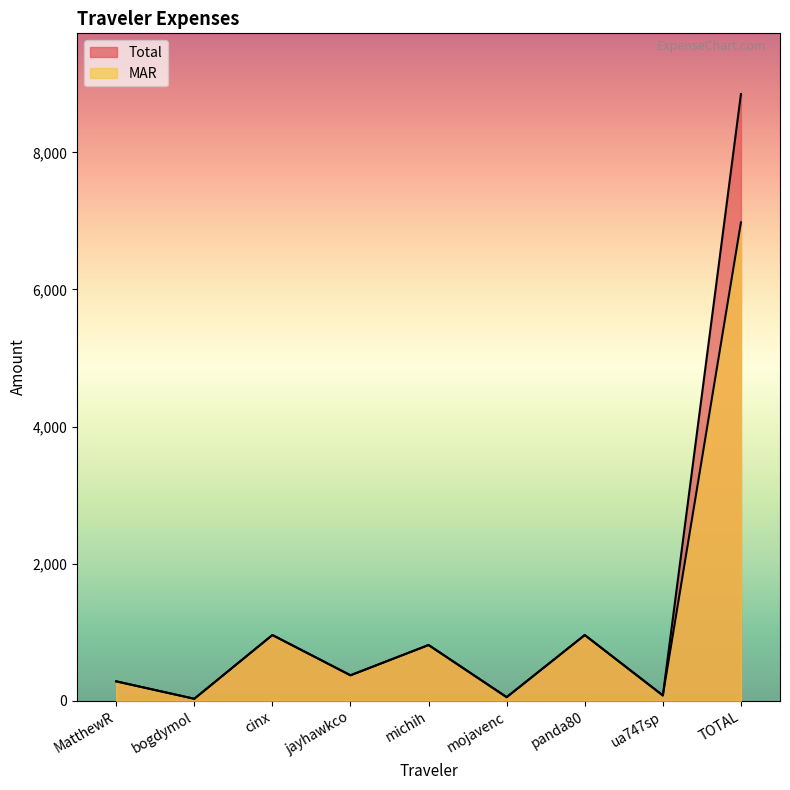

True or false: Total has a value of 371.9 at jayhawkco.

True